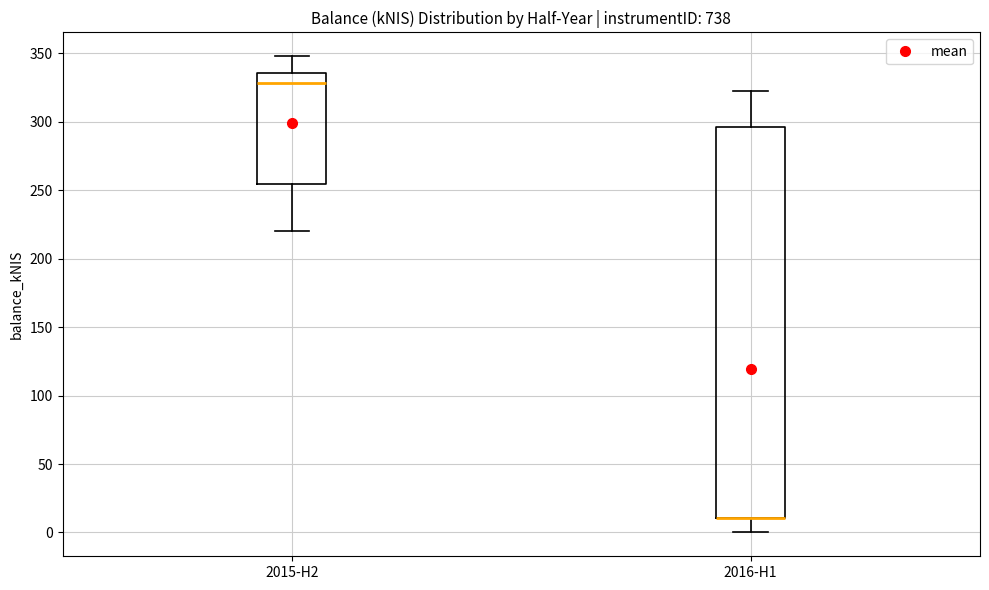

Reading left to right, read every box against the y-axis: the position of its median line, the range the box covers, and the ends of its whiskers. The values are not printed on the chart, so give them approximately, as read against the axis.

2015-H2: median 330, box 255 to 335, whiskers 220 to 350
2016-H1: median 10 (drawn on the box's lower edge), box 10 to 295, whiskers 0 to 325